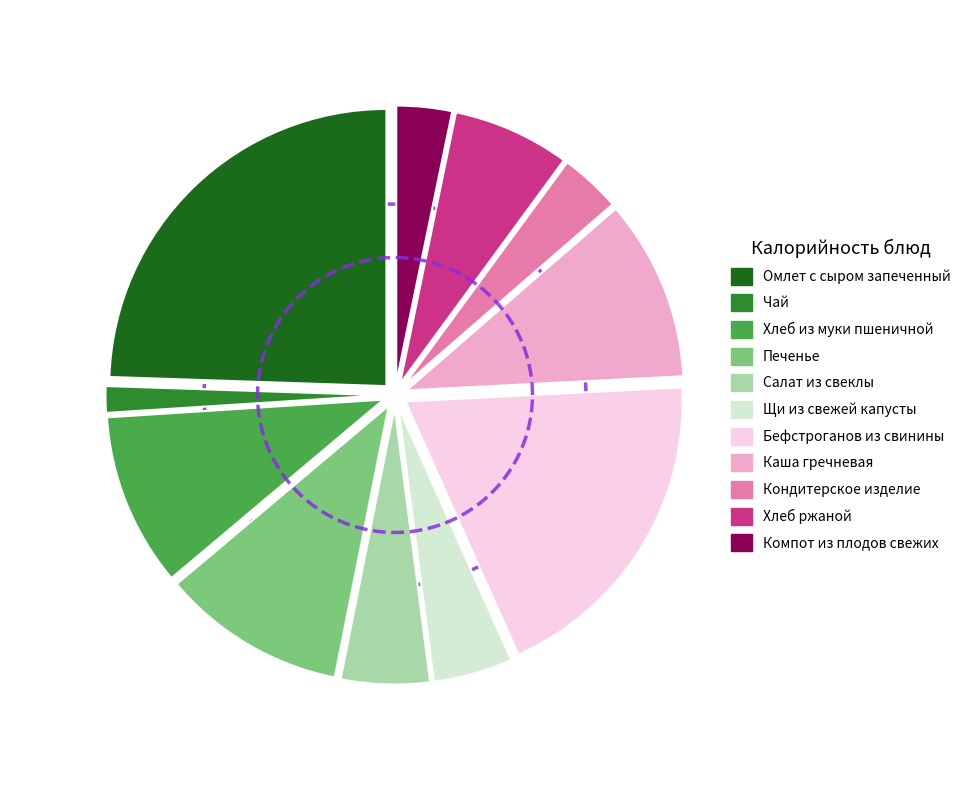

Is the sum of Хлеб ржаной and Печенье greater than half?

No